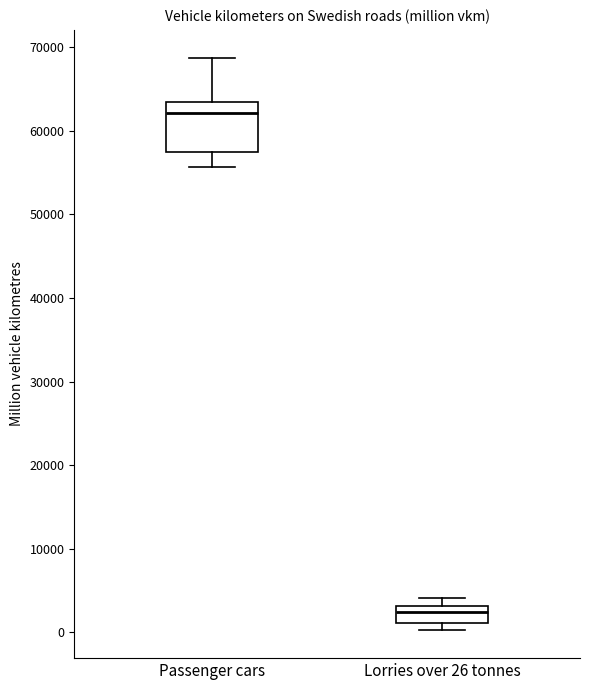

Reading left to right, transcribe this box plot: for each box, give where its median line is, the range the box spans, and where its two whiskers end, as read against the y-axis. The values are not printed on the chart, so give them approximately, as read against the axis.

Passenger cars: median 62000, box 58000 to 63000, whiskers 56000 to 69000
Lorries over 26 tonnes: median 2000, box 1000 to 3000, whiskers 0 to 4000